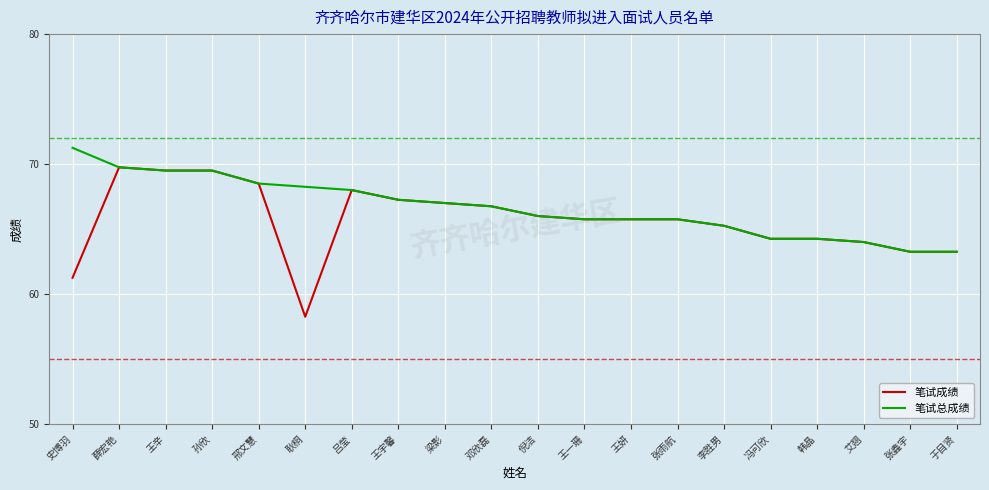

Which label corresponds to the smallest value in the chart?

耿桐